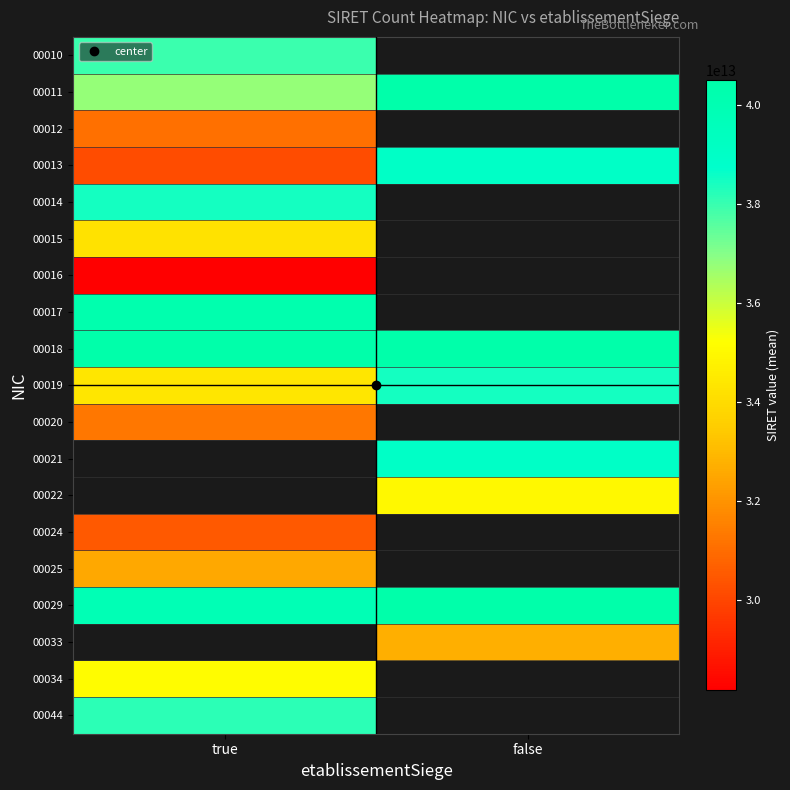

How many values in 00022 are above zero?

1